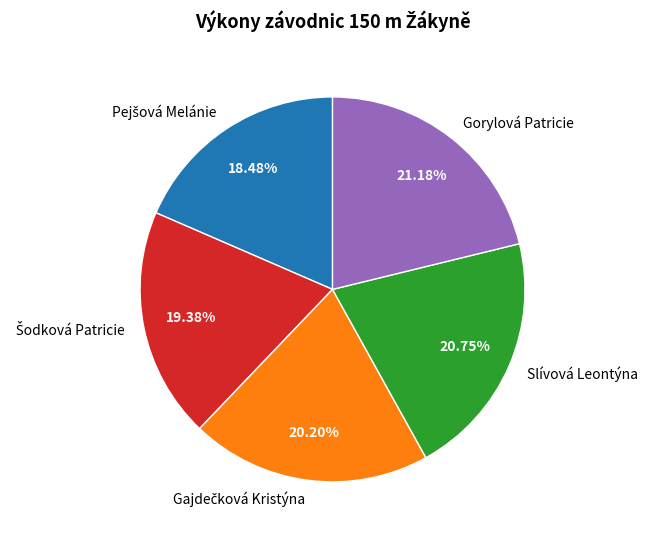

Is Gorylová Patricie the majority of the pie?

No